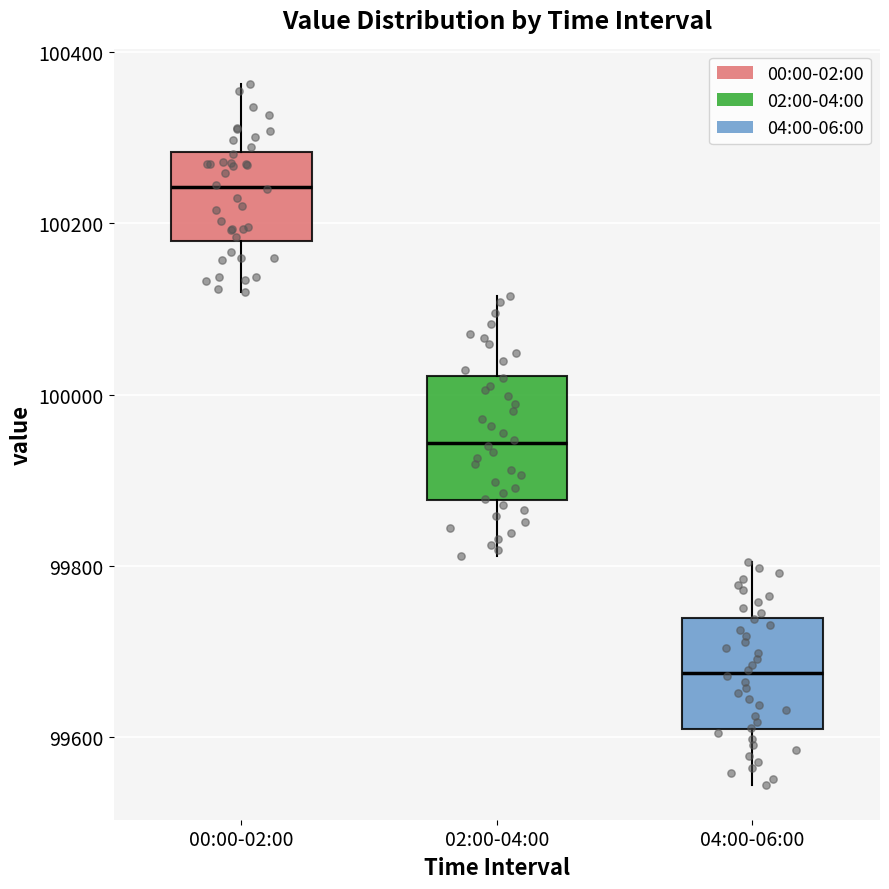

Which box's median line is the highest?

00:00-02:00